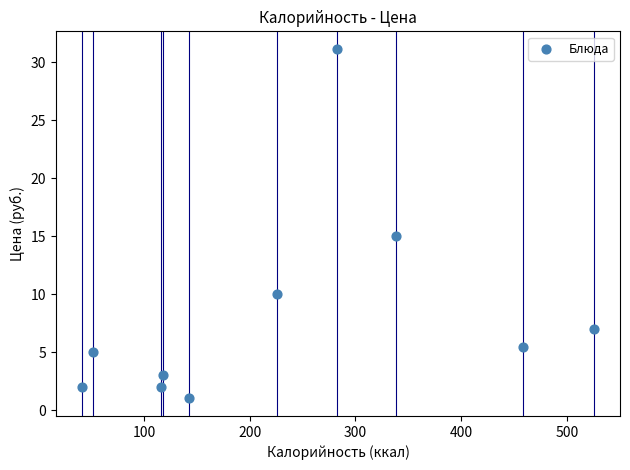

What is the average Y value?

8.2